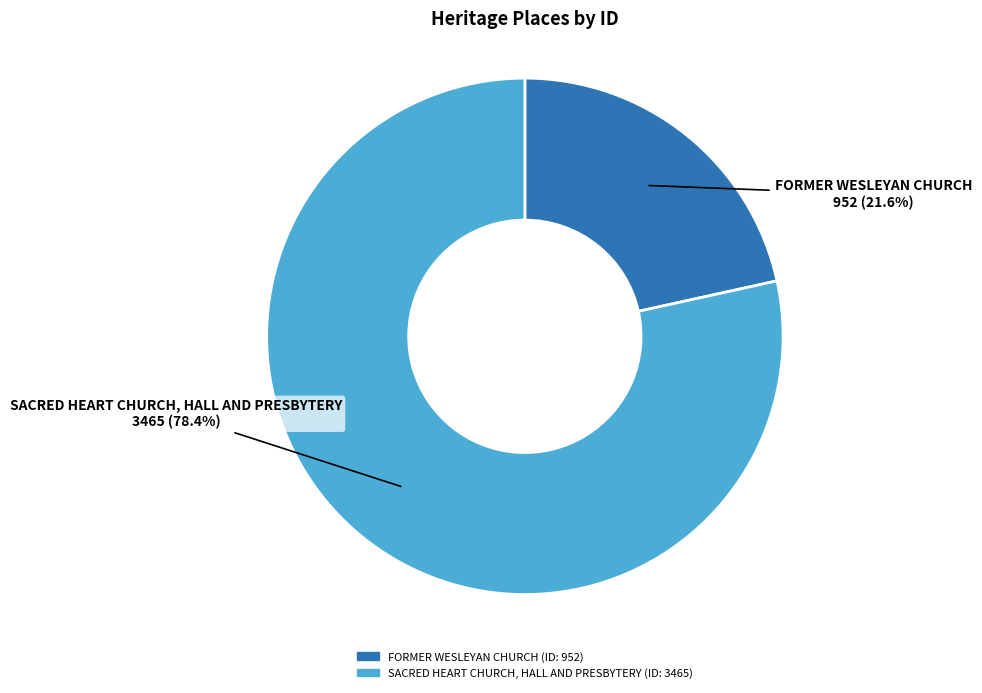

What percentage is the SACRED HEART CHURCH, HALL AND PRESBYTERY slice, to the nearest percent?

78%